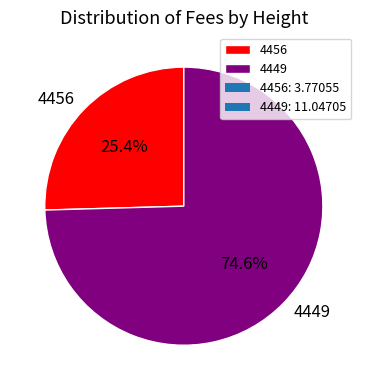

Does 4456 account for over 50% of the chart?

No